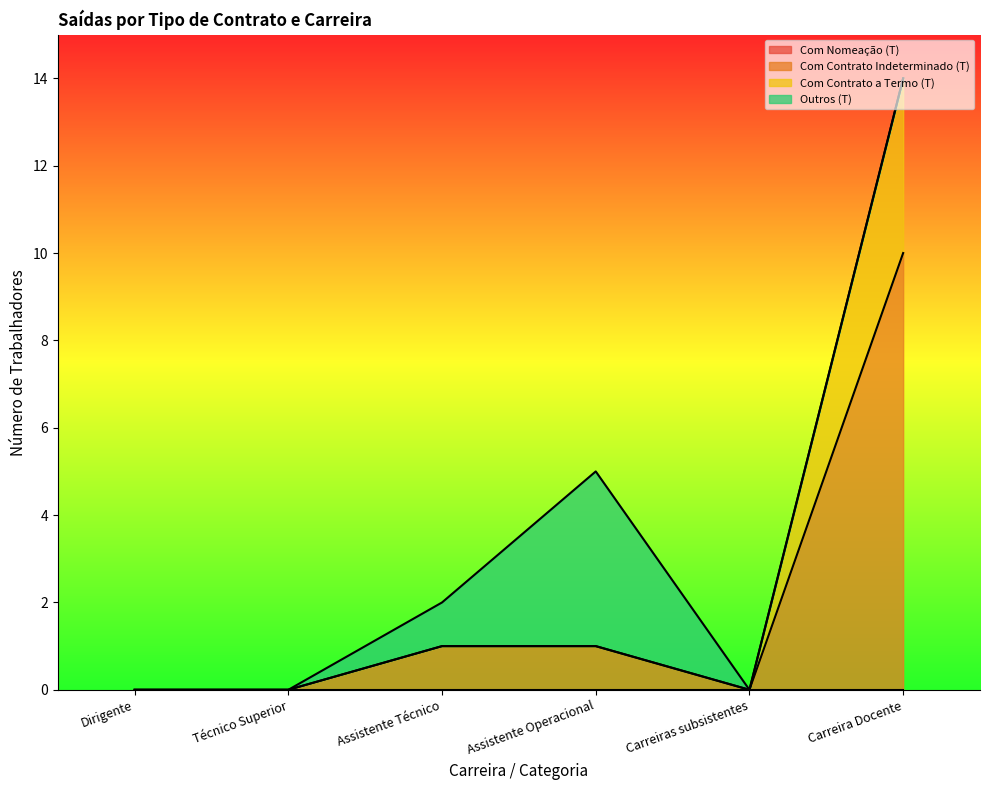

How many values in the Com Contrato Indeterminado (T) series are below 1?

3